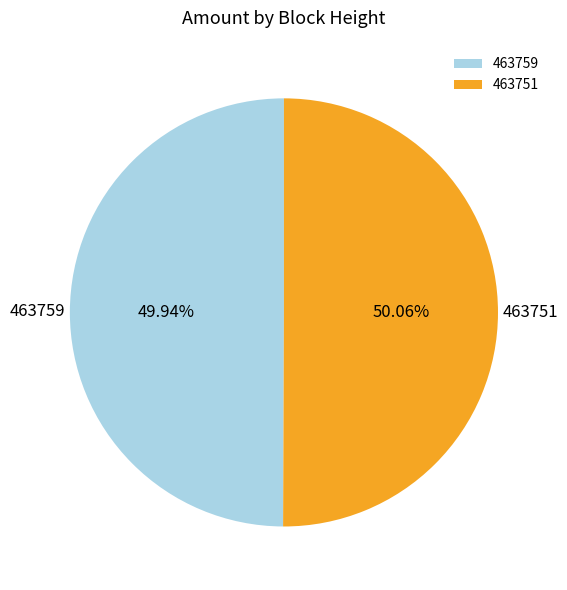

To the nearest percent, what portion does 463759 represent?

50%